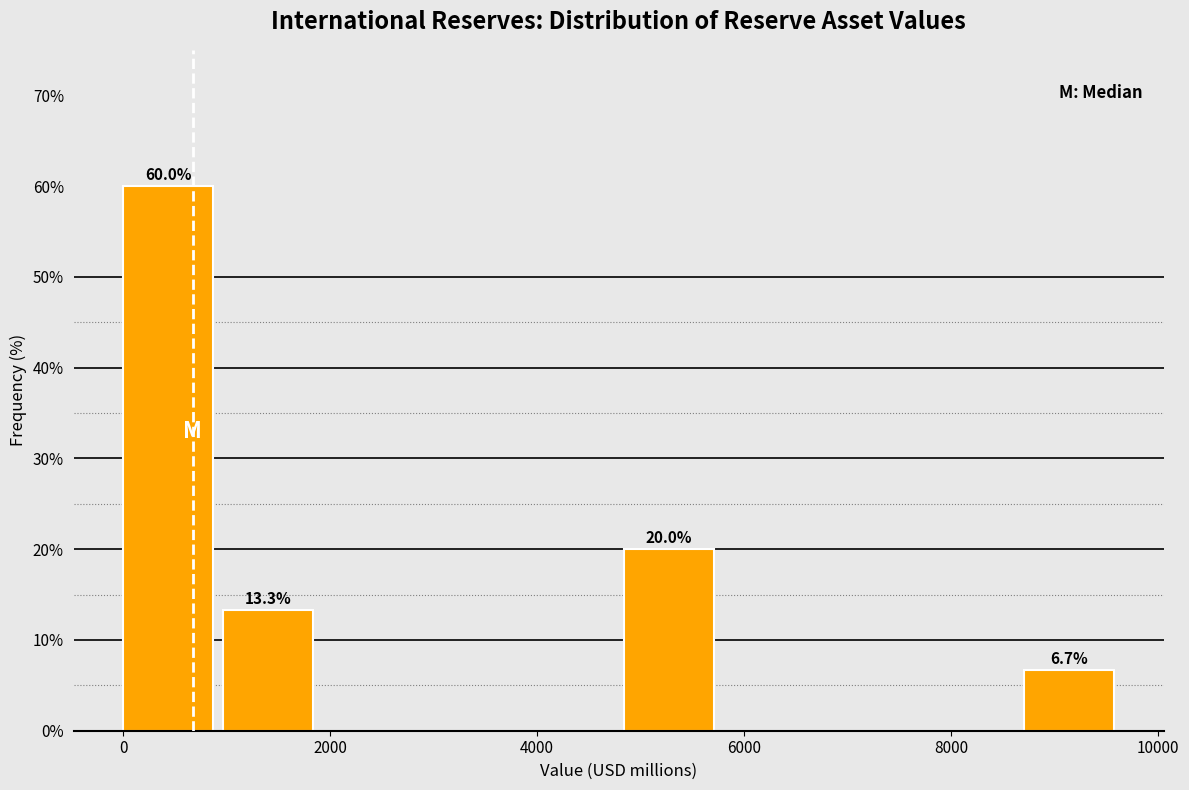

Which range on the x-axis has the tallest bar?

0 to 1000